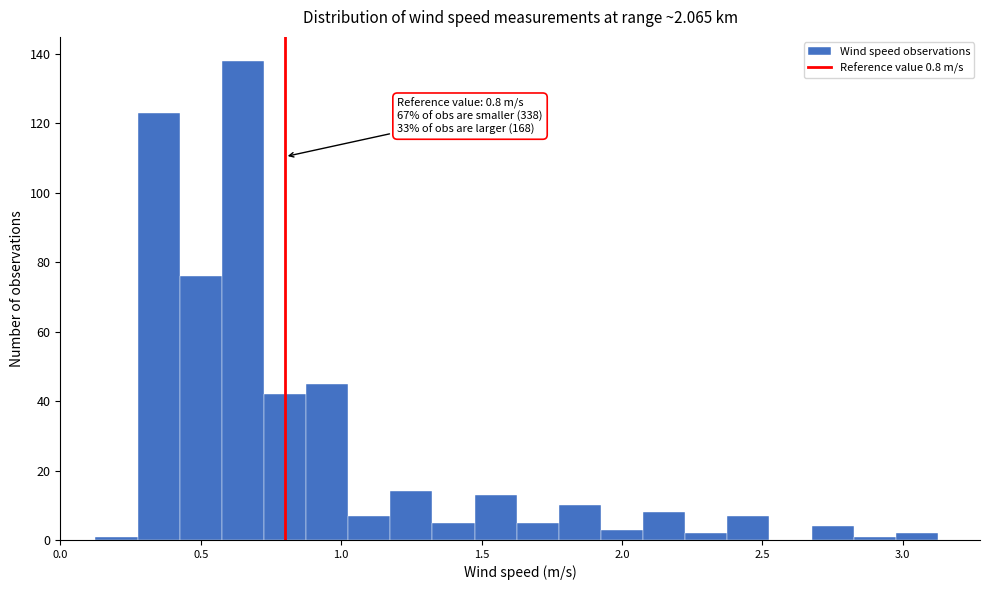

Read against the x-axis, roughly where is the centre of the tallest bar?

0.65